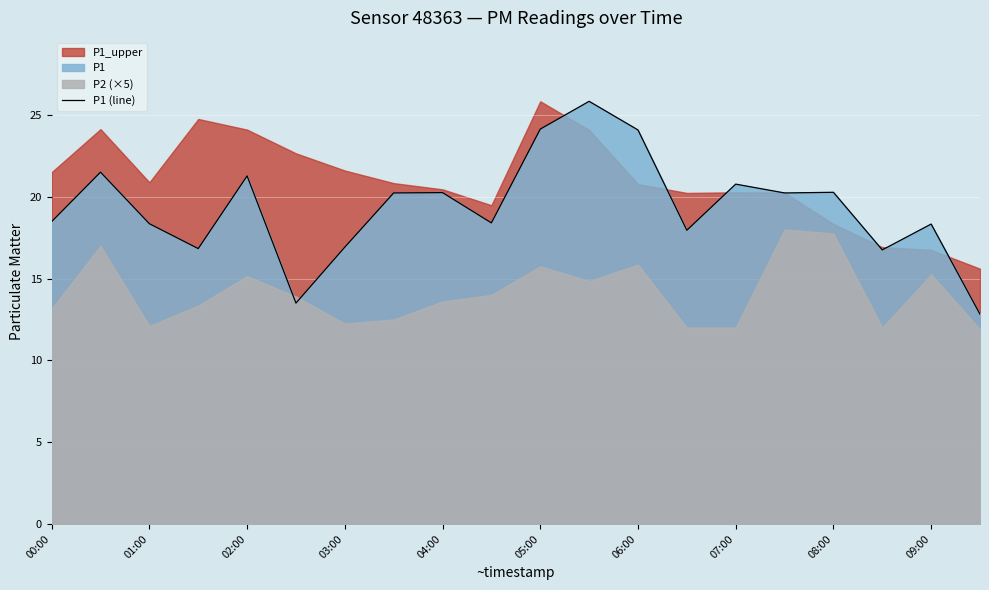

Is it true that P1 (line) equals 35.7 at 06:00?

False